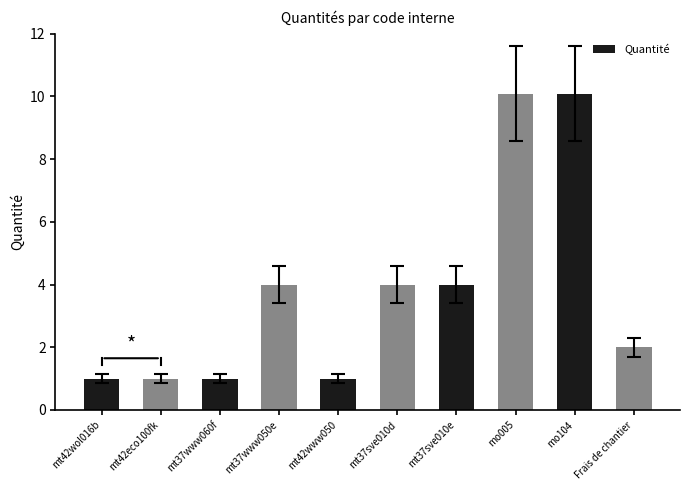

The chart shows a value of 4.0 at mt37www050e. True or false?

True